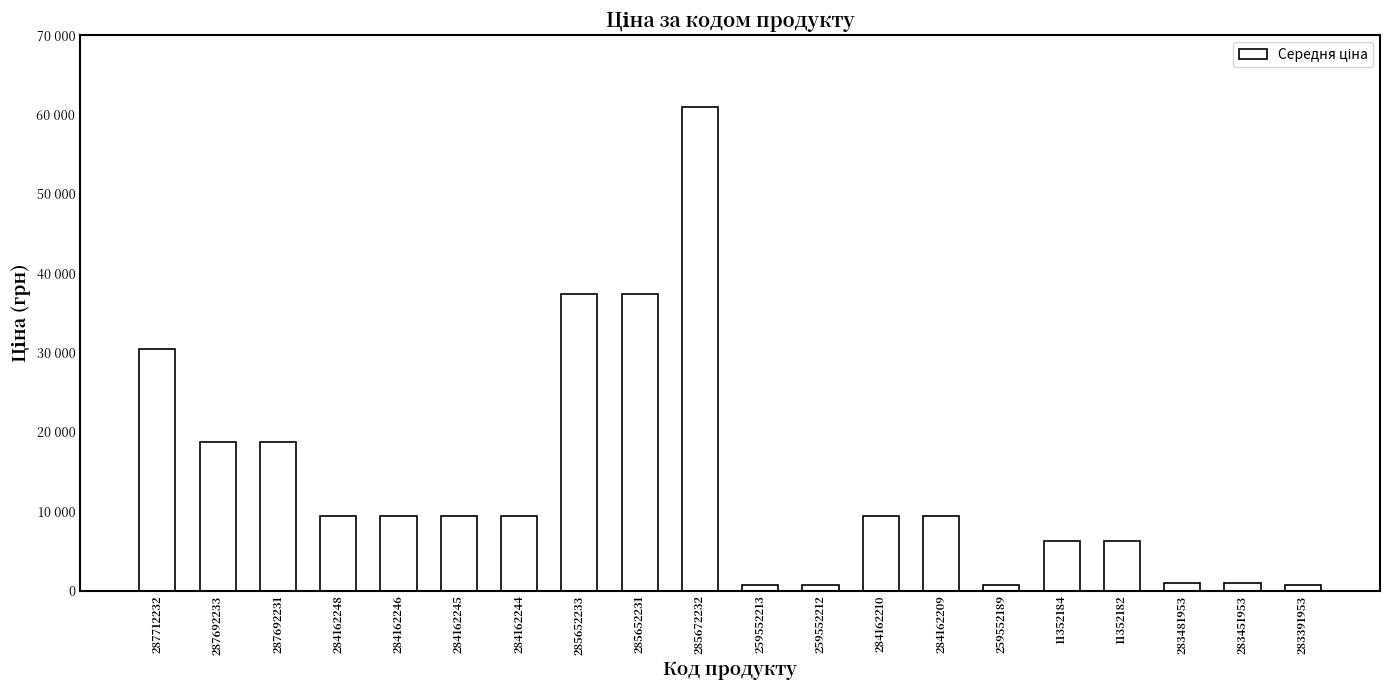

Read the value at 285672232.

61024.7